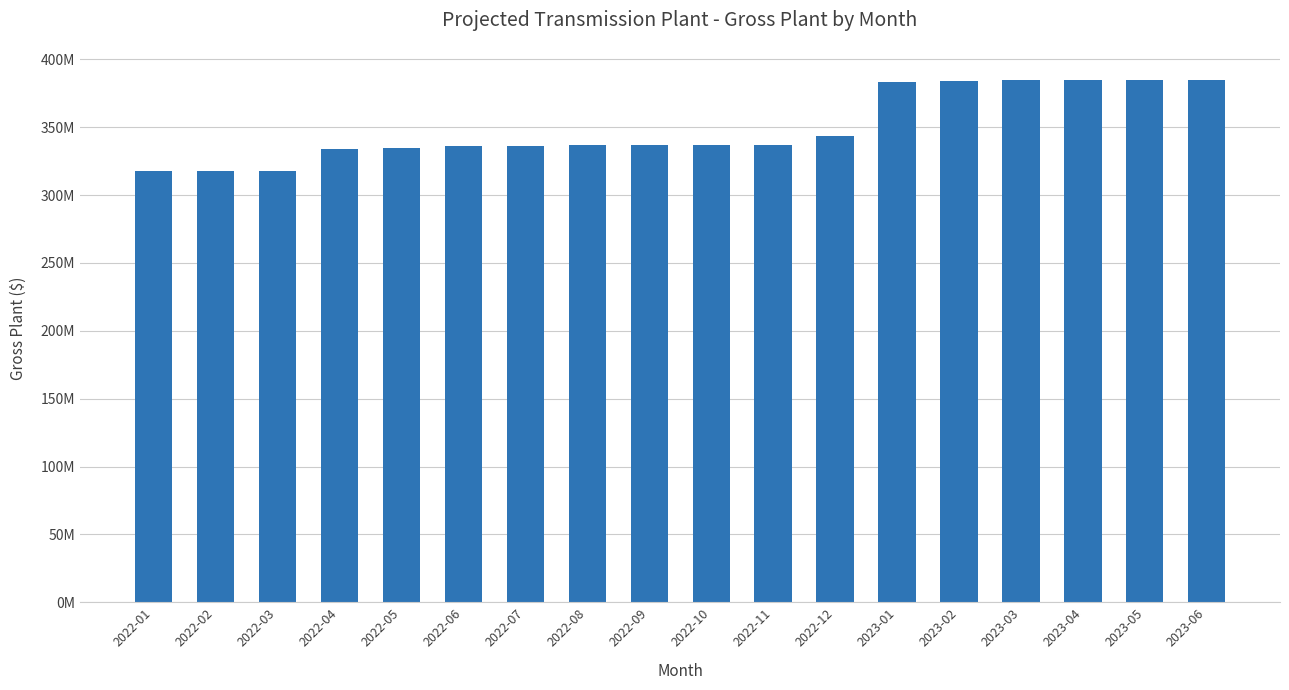

Between 2022-06 and 2023-05, which is larger?

2023-05